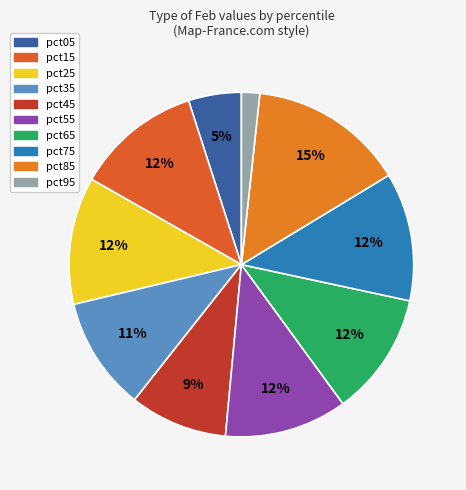

Is it true that pct25 is 26% of the pie?

False